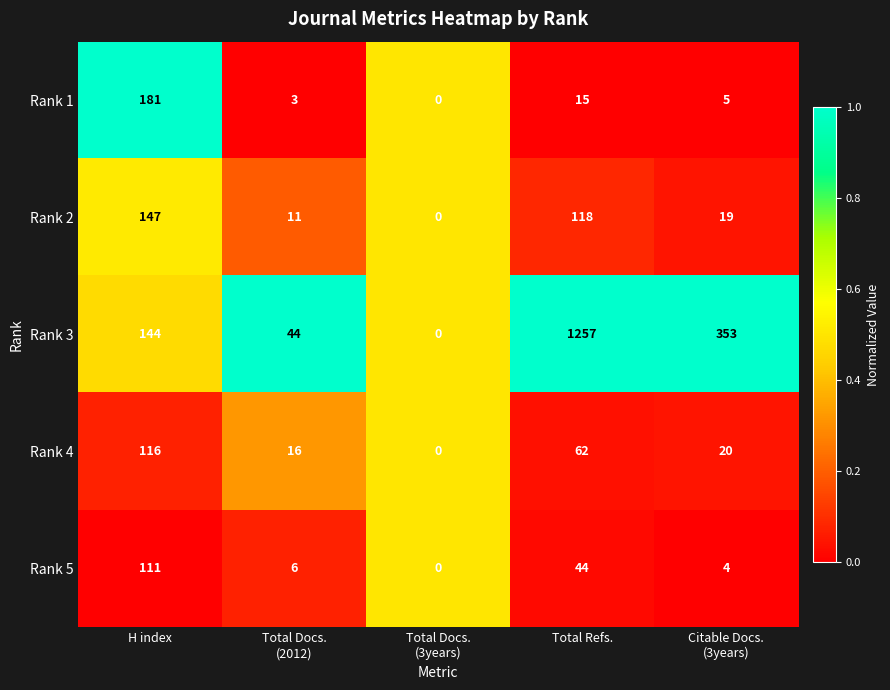

How many data points does each series have?

5